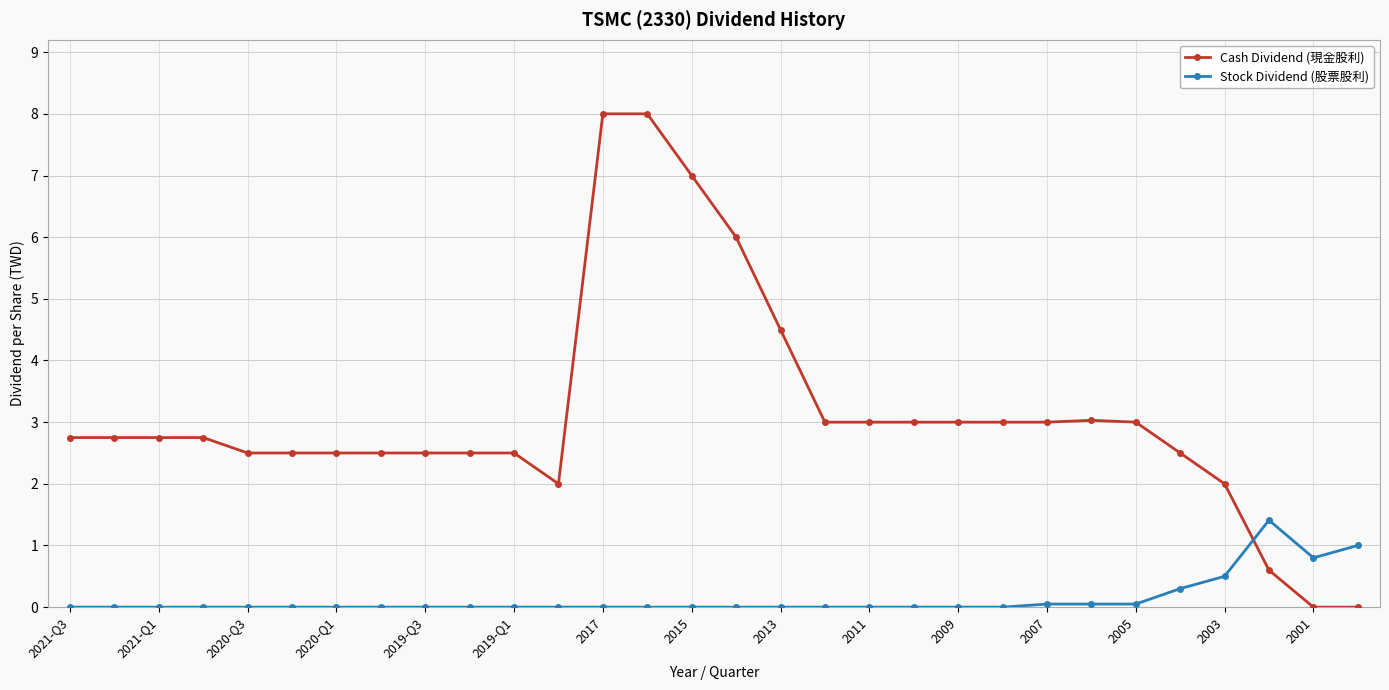

What is the difference between the maximum and second lowest values in the Cash Dividend (現金股利) series?

8.0